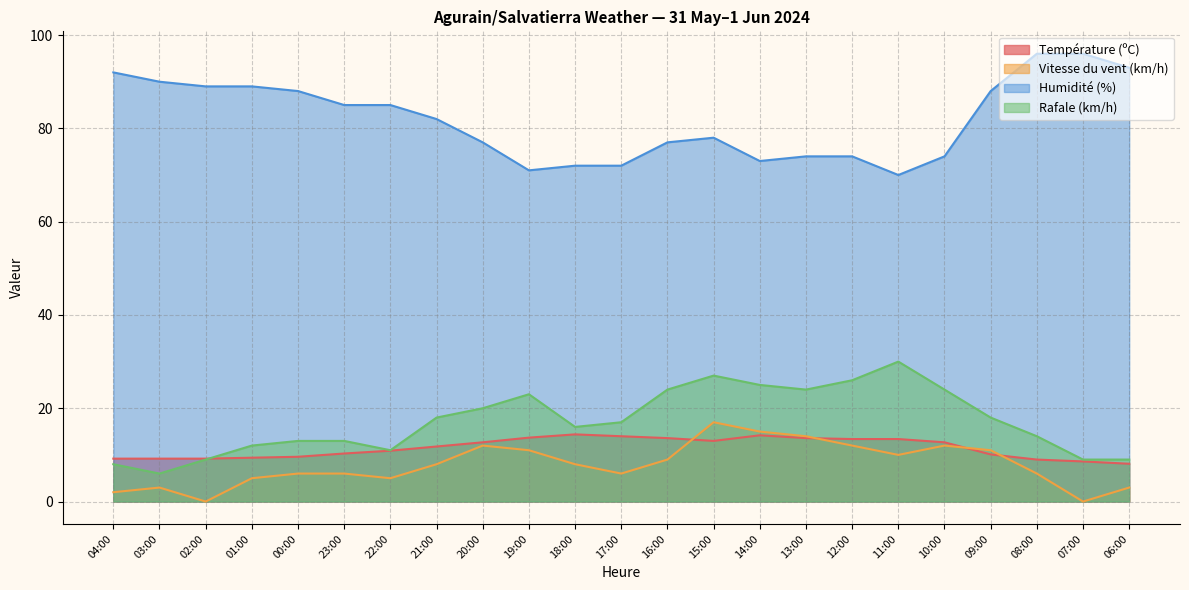

Rank the categories by Humidité (%) value from lowest to highest.

11:00, 19:00, 18:00, 17:00, 14:00, 13:00, 12:00, 10:00, 20:00, 16:00, 15:00, 21:00, 23:00, 22:00, 00:00, 09:00, 02:00, 01:00, 03:00, 04:00, 06:00, 08:00, 07:00